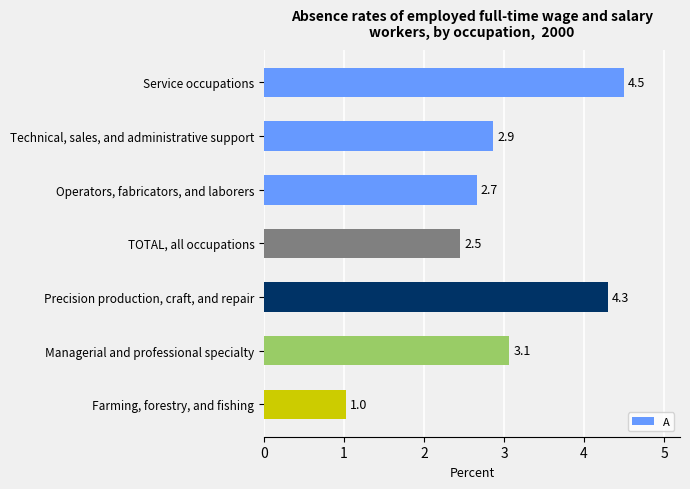

Reading top to bottom, what are all the values shown in this chart?

Service occupations=4.5	Technical, sales, and administrative support=2.9	Operators, fabricators, and laborers=2.7	TOTAL, all occupations=2.5	Precision production, craft, and repair=4.3	Managerial and professional specialty=3.1	Farming, forestry, and fishing=1.0